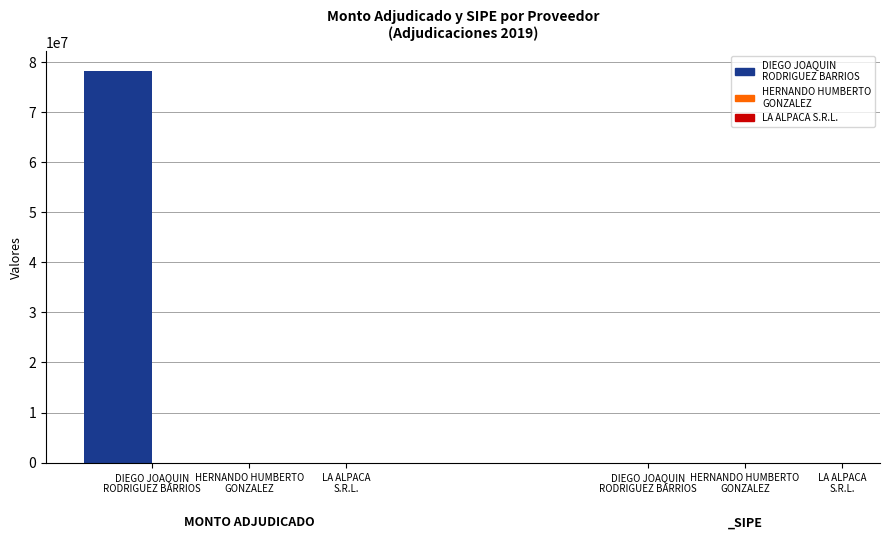

Which category has the highest value across all series?

DIEGO JOAQUIN
RODRIGUEZ BARRIOS